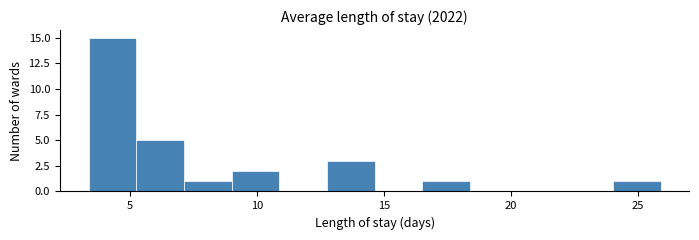

Around what value on the x-axis is the tallest bar? Give the approximate position of its centre, as read against the axis.

4.5